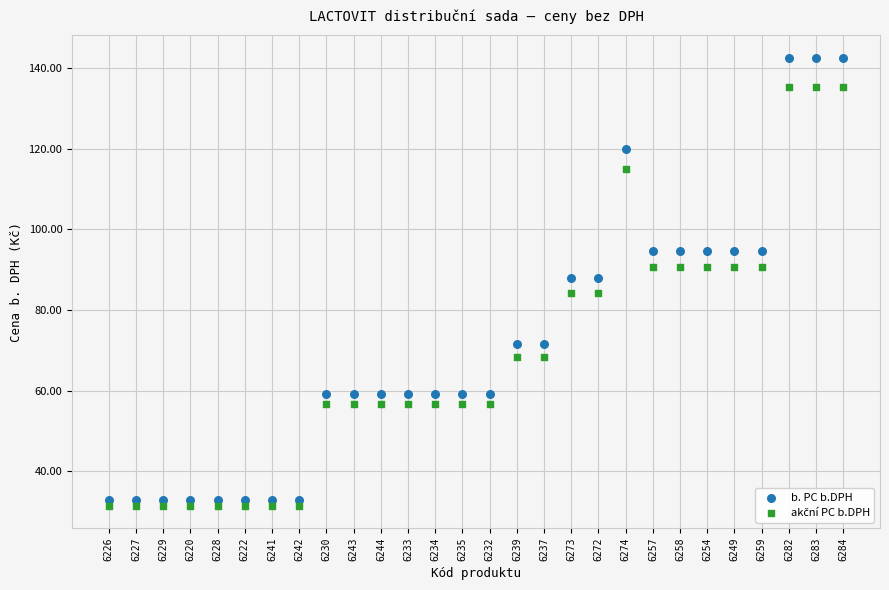

Across all data points, what is the range of Y values (max minus min)?

111.2